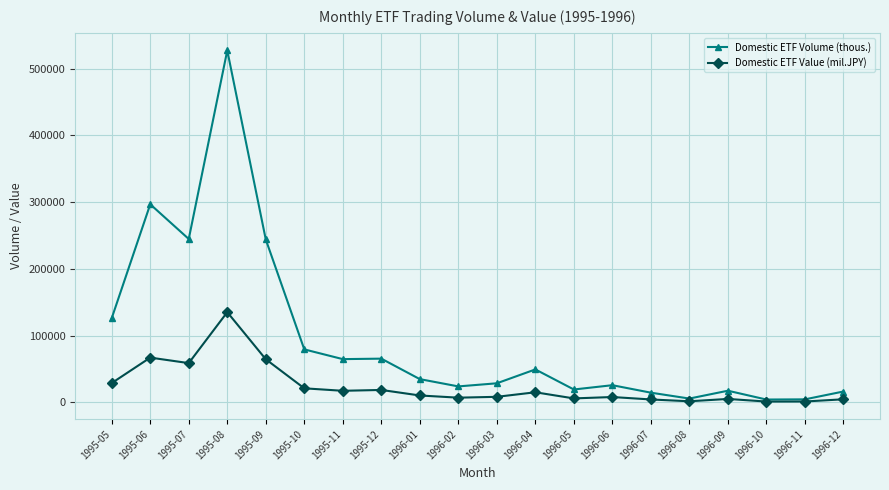

What is the label of the 6th point from the left?

1995-10